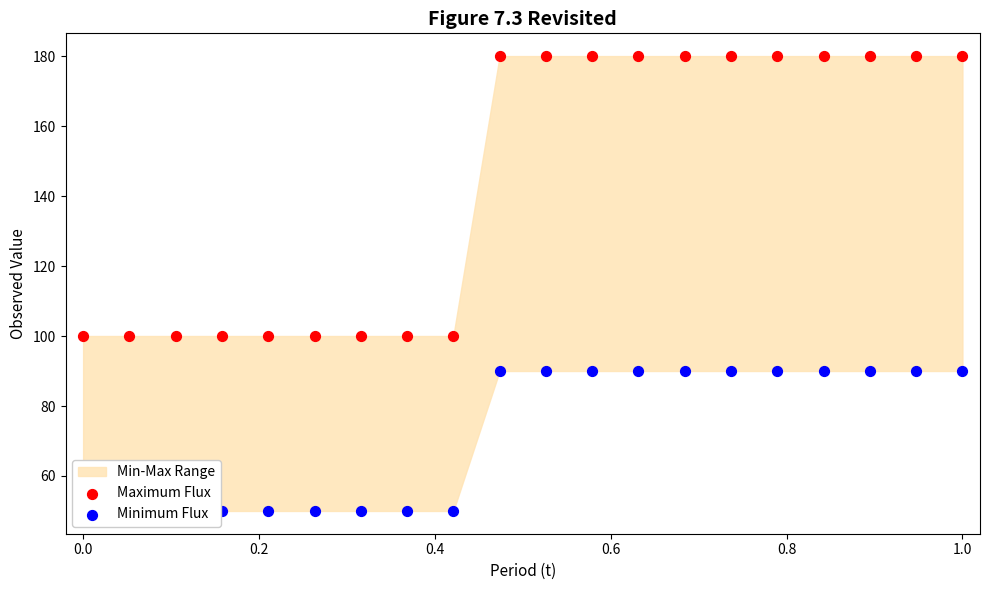

Which series has the largest total across all categories?

Maximum Flux